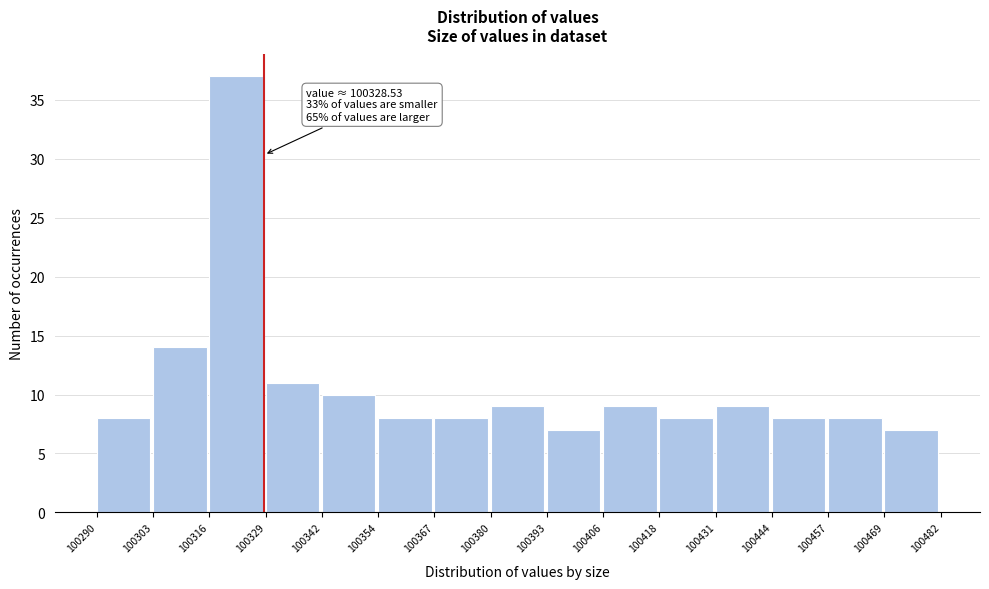

Over which range of the x-axis is the bar tallest?

100316 to 100329